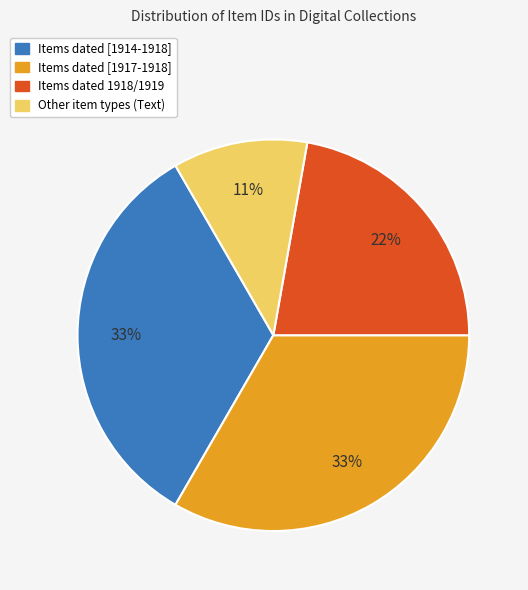

Is there a majority slice in this chart?

No